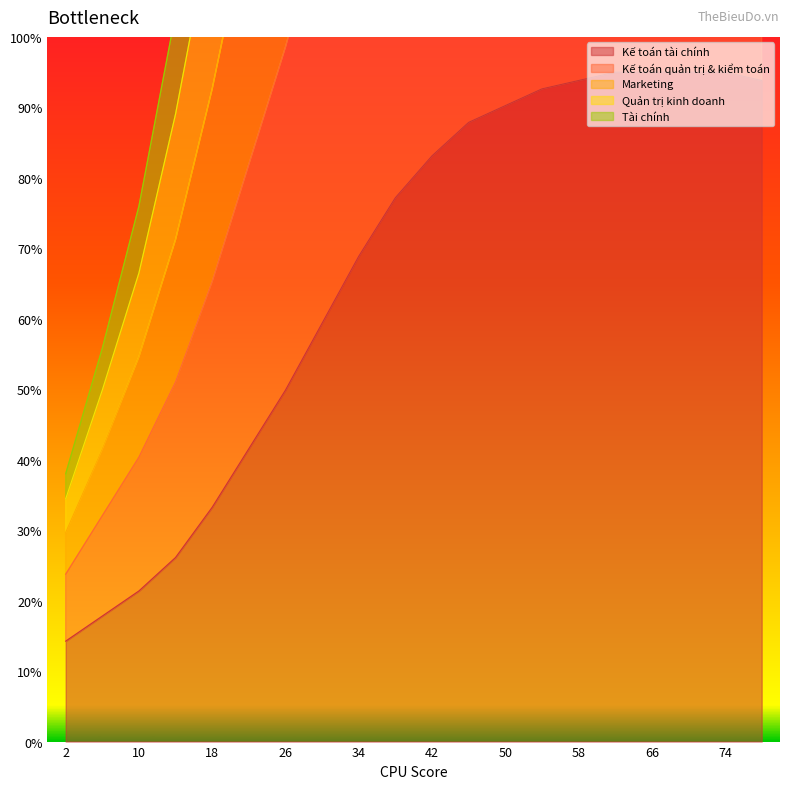

At how many categories does at least one series exceed 25?

20